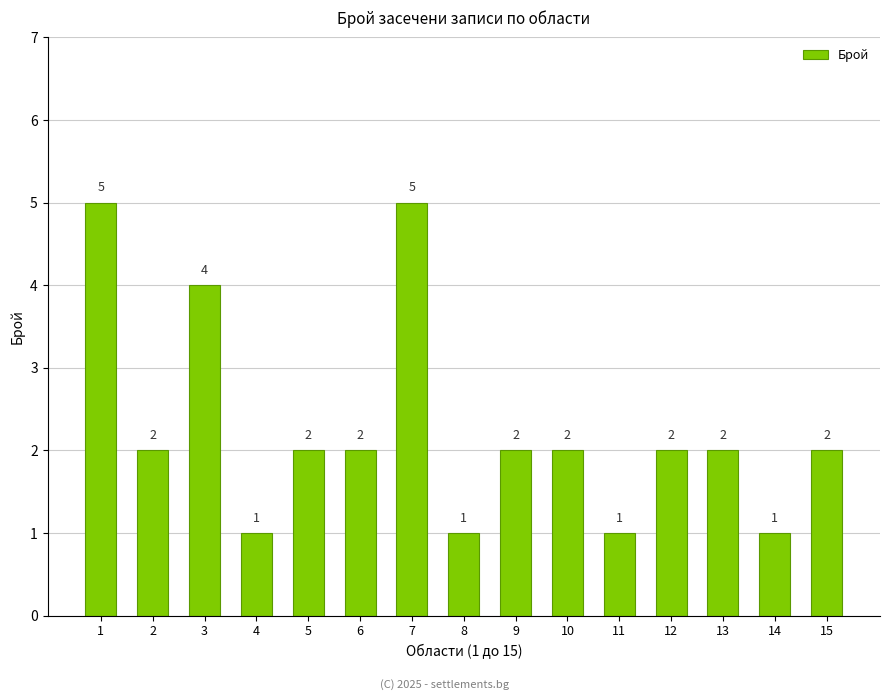

Reading left to right, what are all the values shown in this chart?

5	2	4	1	2	2	5	1	2	2	1	2	2	1	2